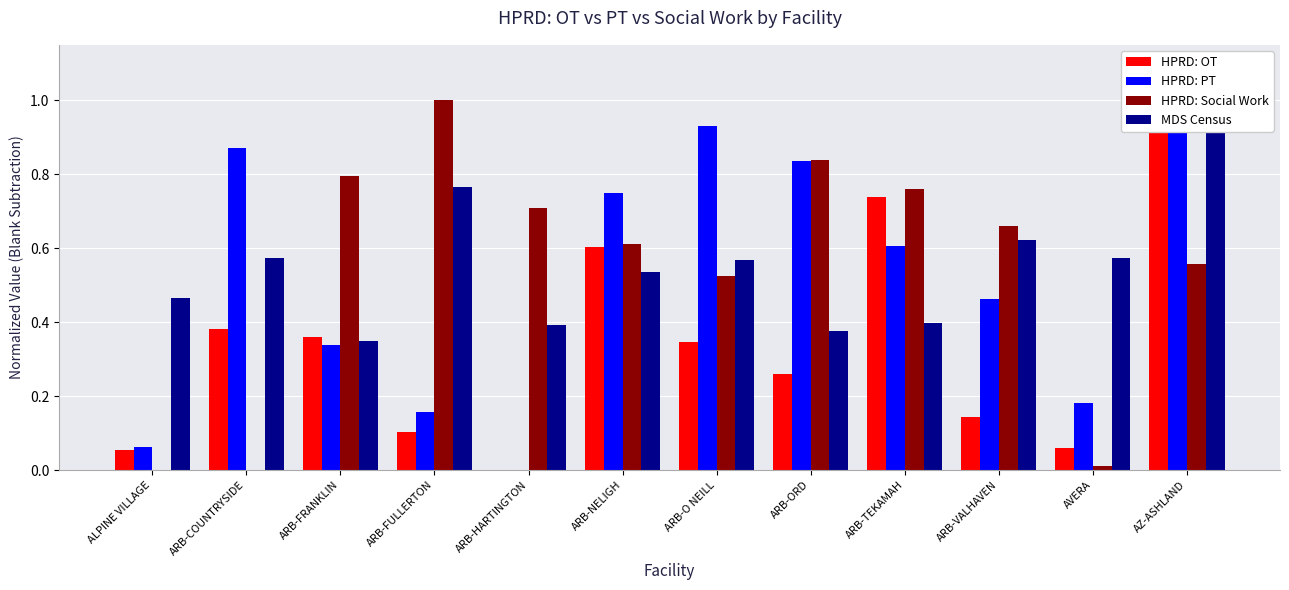

Rank the series at ARB-VALHAVEN from lowest to highest value.

HPRD: OT, HPRD: PT, MDS Census, HPRD: Social Work